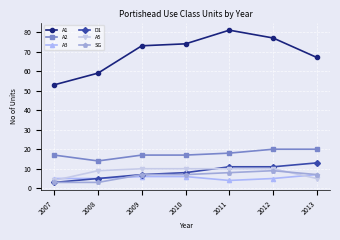

What value does the A1 series have at 2011, to the nearest 10?

80